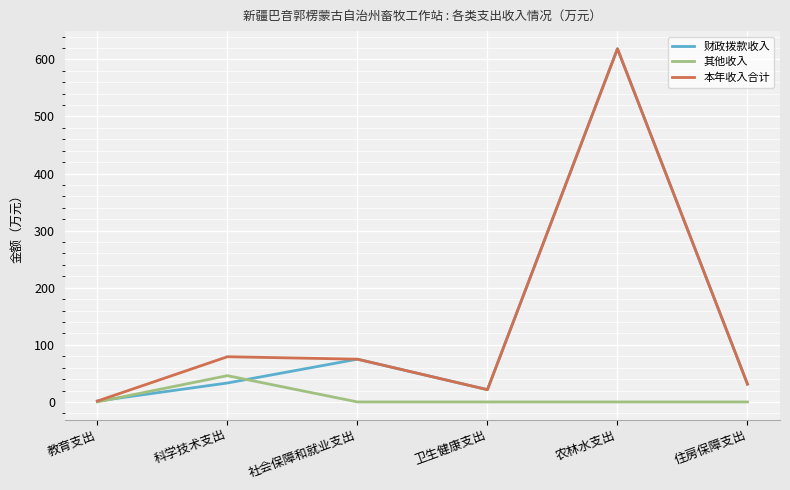

The 财政拨款收入 series shows 21.5 at 卫生健康支出. True or false?

True